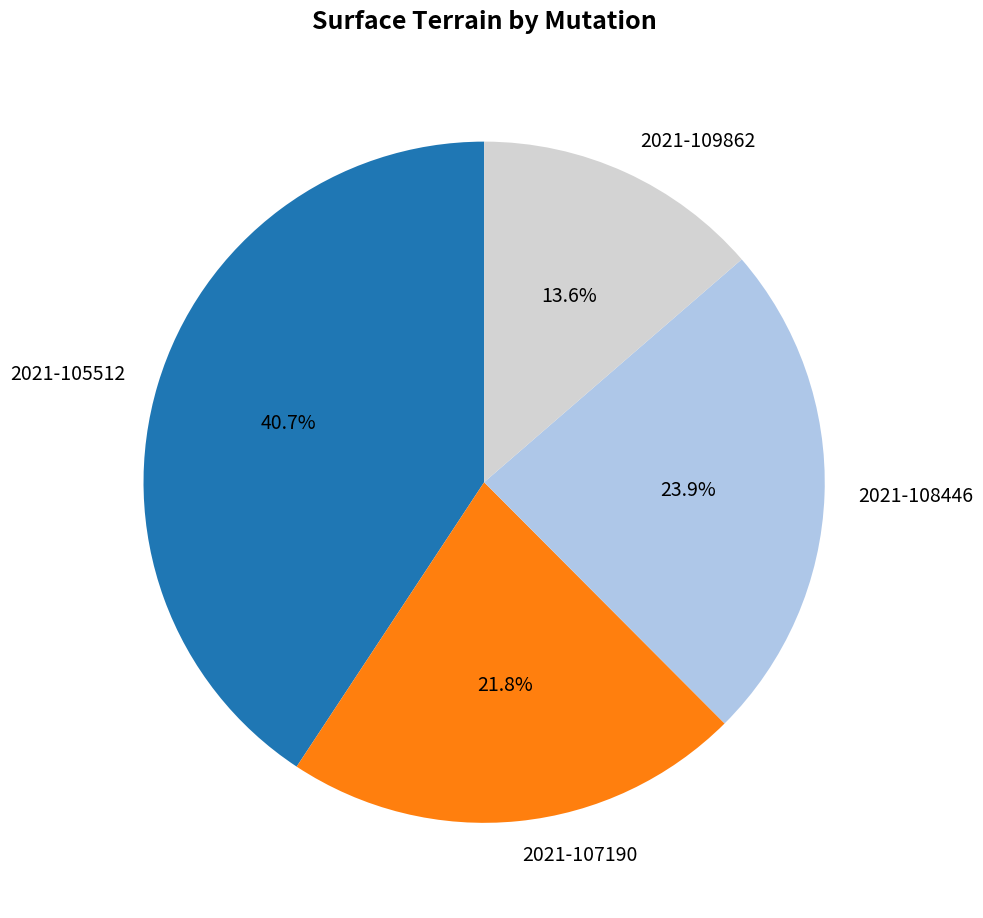

Combined, what portion of the pie is 2021-105512 and 2021-107190?

62.5%